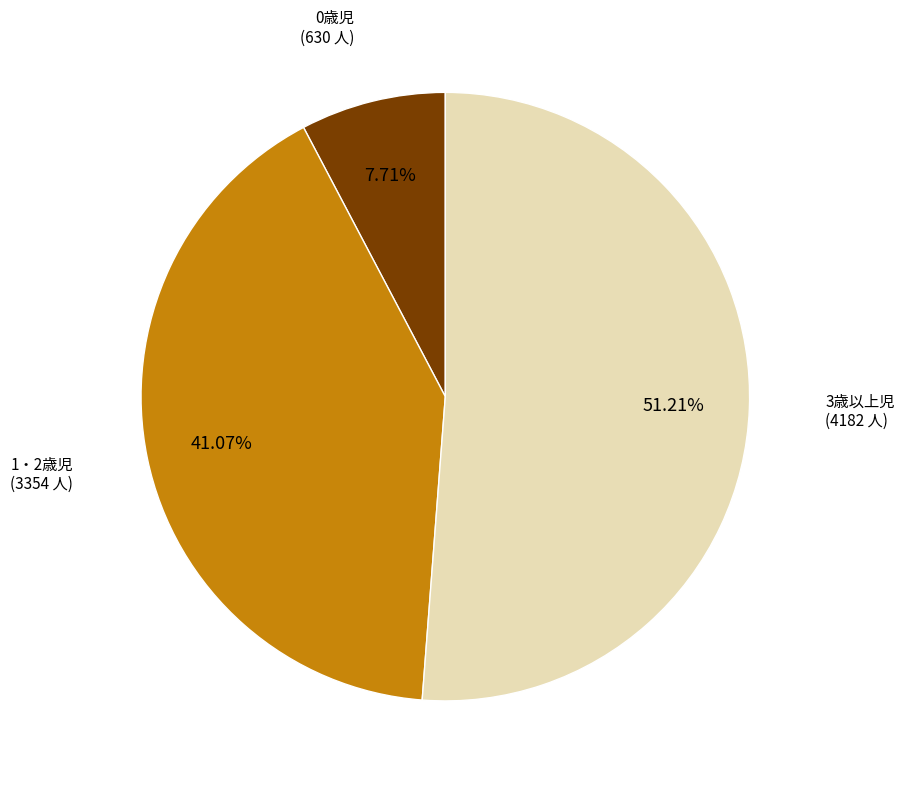

Does 0歳児 represent more than half of the total?

No